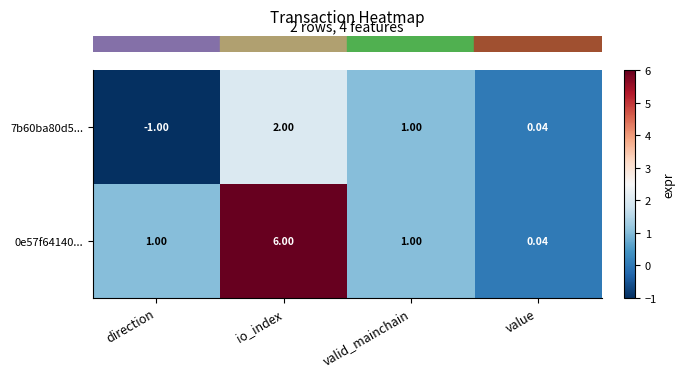

Where is 7b60ba80d5... nearest to the value 0?

value